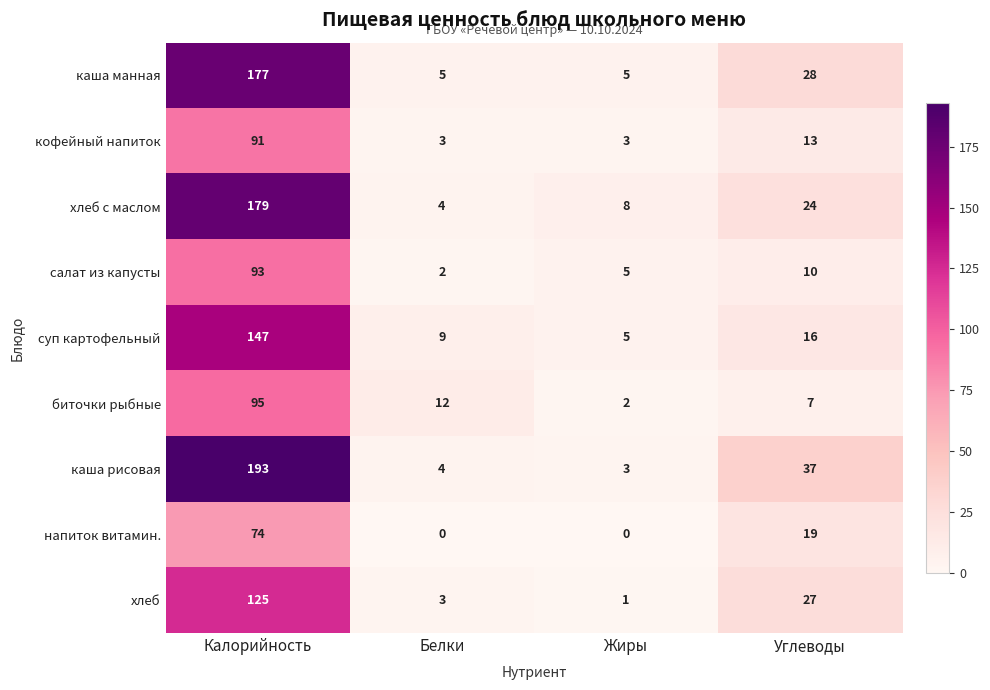

The биточки рыбные series shows 12 at Белки. True or false?

True